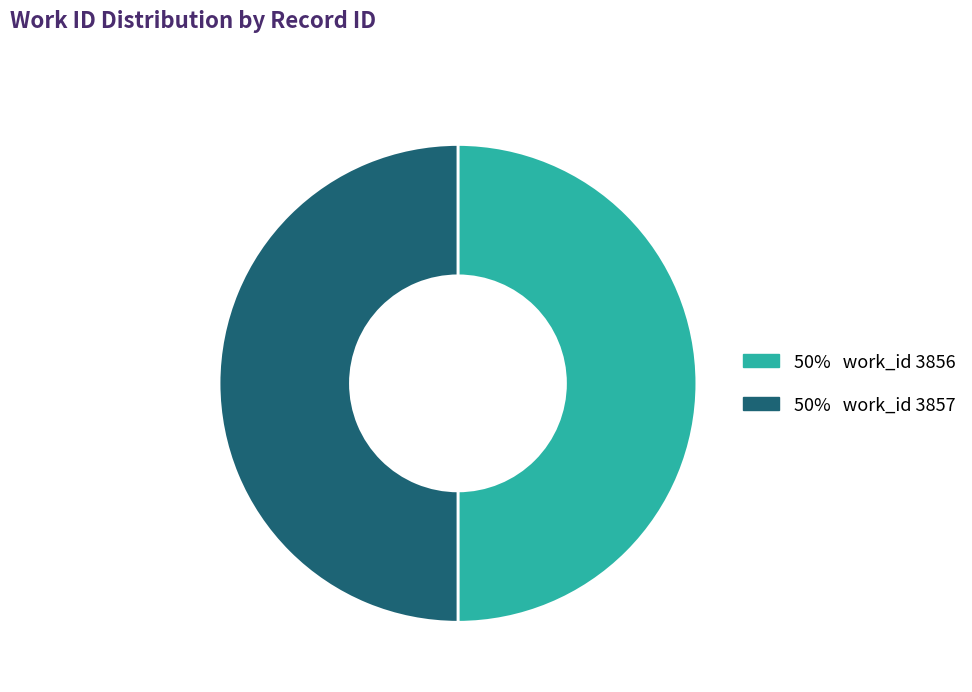

Which category accounts for the majority?

3857